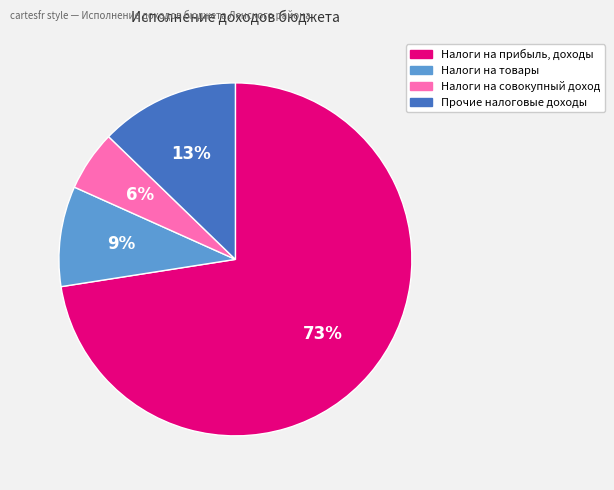

To the nearest percent, what is the combined percentage of Налоги на товары and Прочие налоговые доходы?

22%